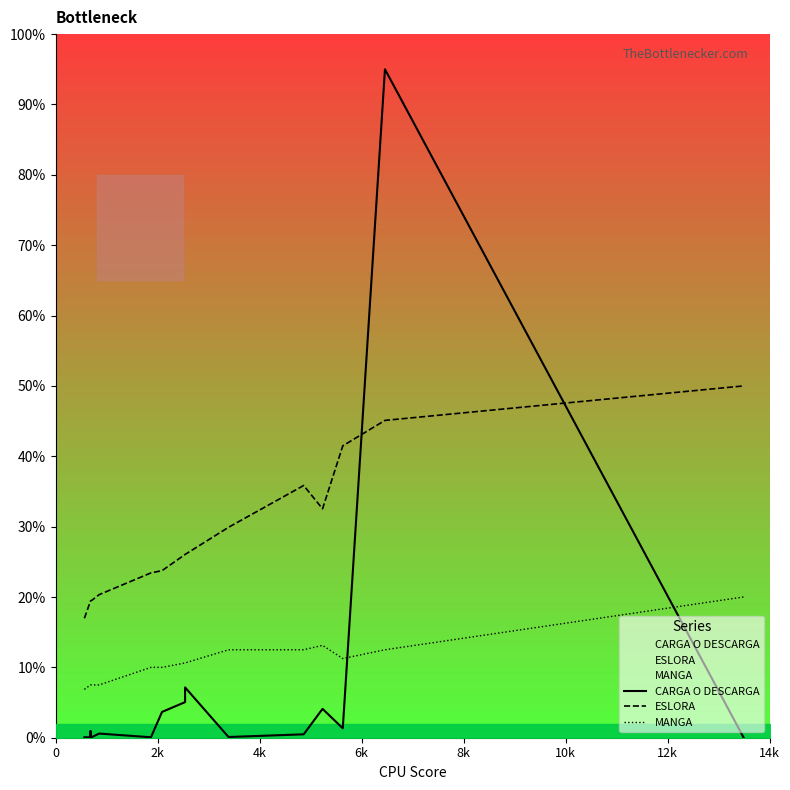

What is the maximum value for CARGA O DESCARGA?

95.0